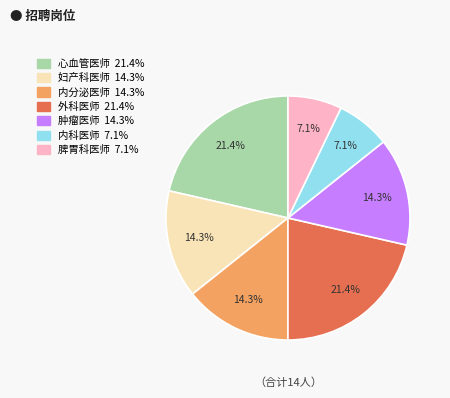

Combined, what portion of the pie is 内分泌医师 and 外科医师?

35.7%